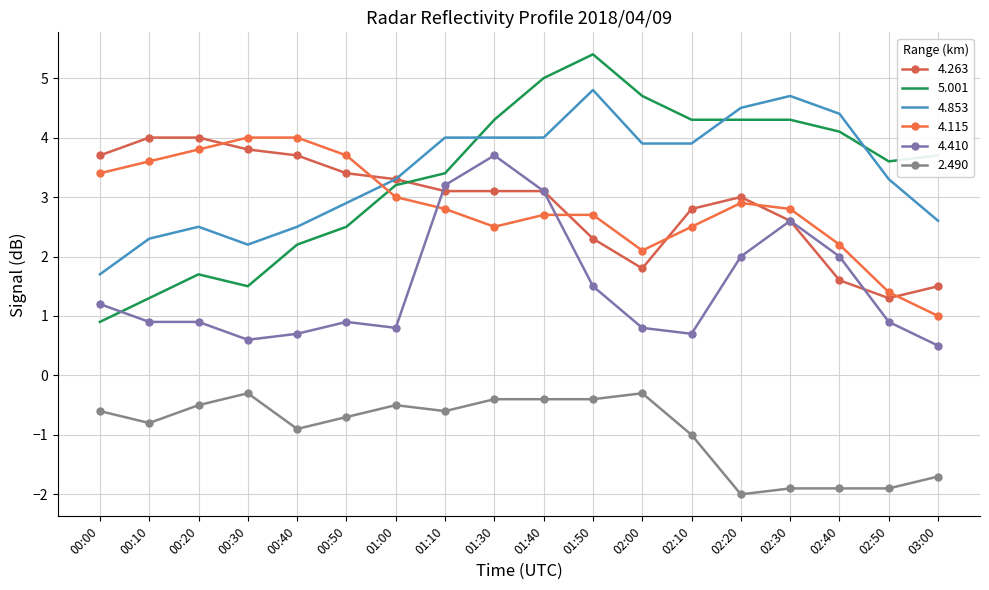

The 4.115 series shows 4.0 at 00:30. True or false?

True